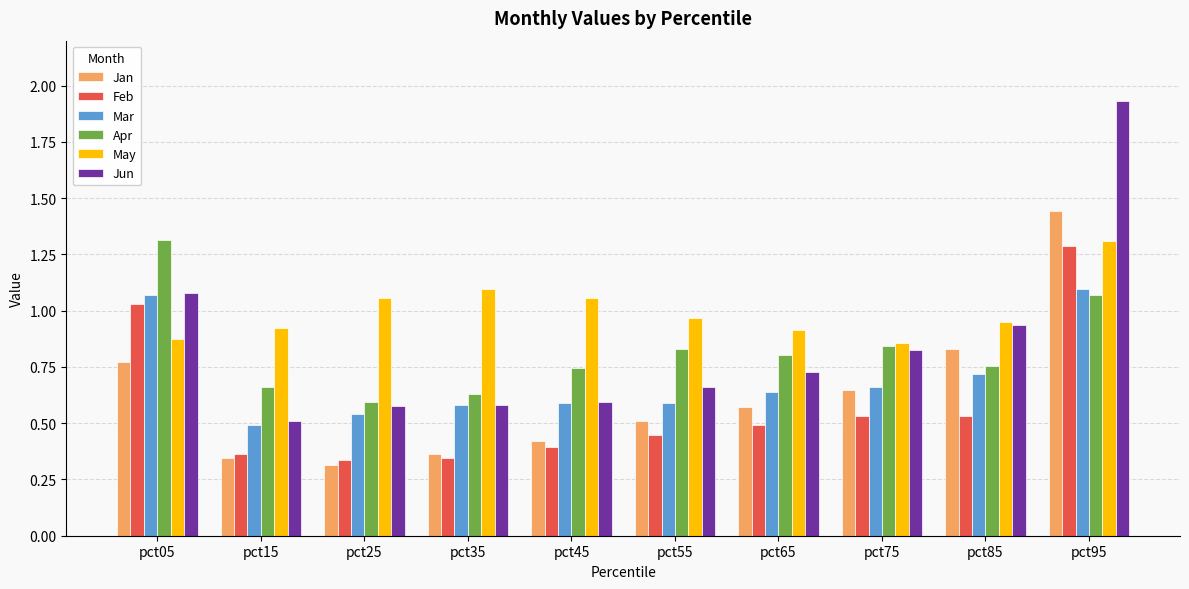

Is the value of Apr at pct25 greater than the value of Feb at pct95?

No